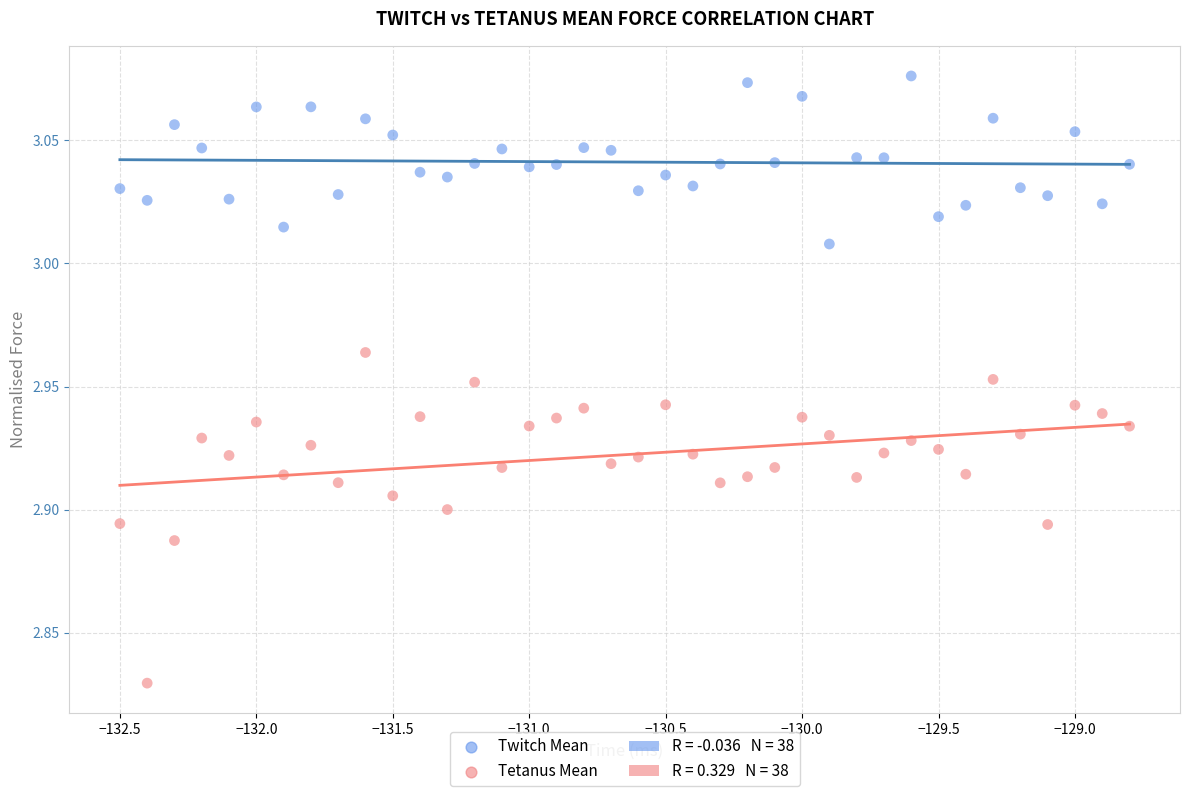

Across all data points, what is the range of X values (max minus min)?

3.7